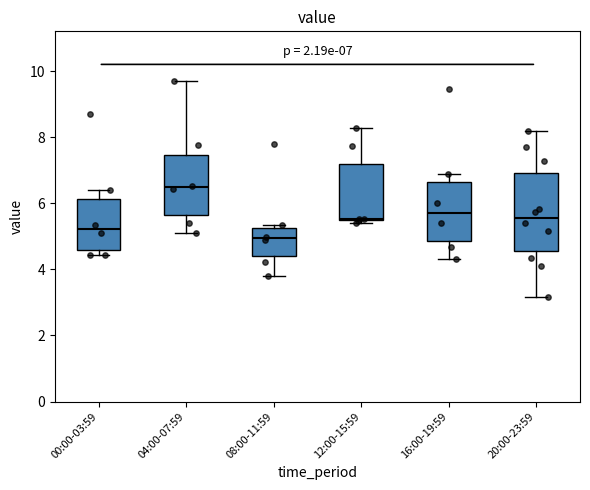

Comparing the boxes themselves (not the whiskers), which one is the tallest?

20:00-23:59